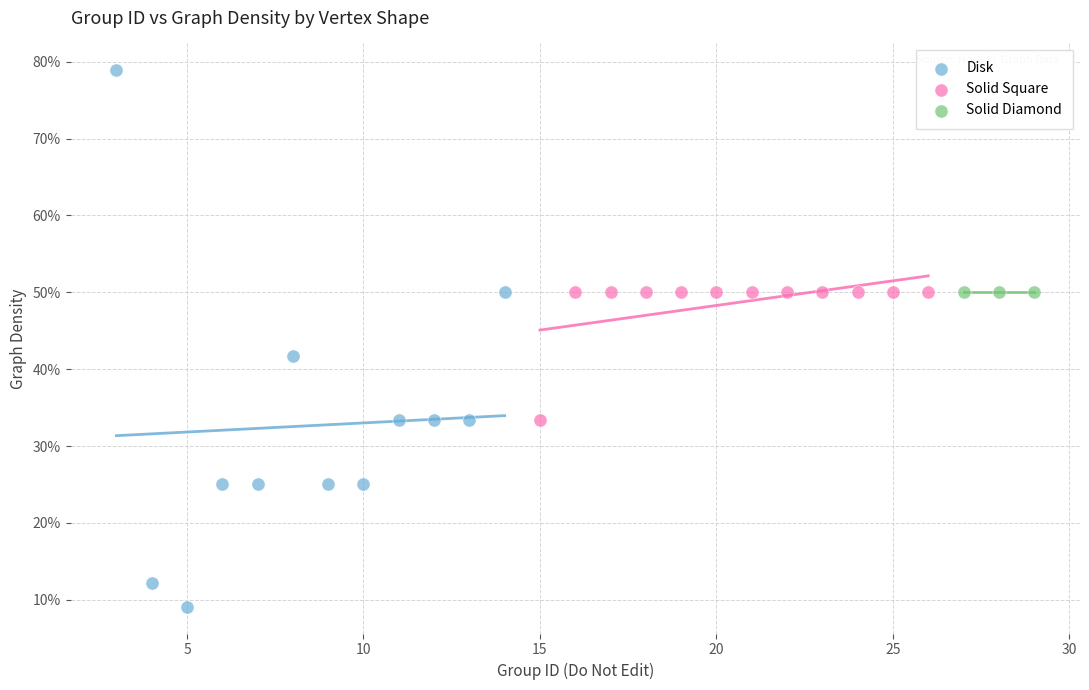

Which series reaches the minimum Y coordinate?

Disk